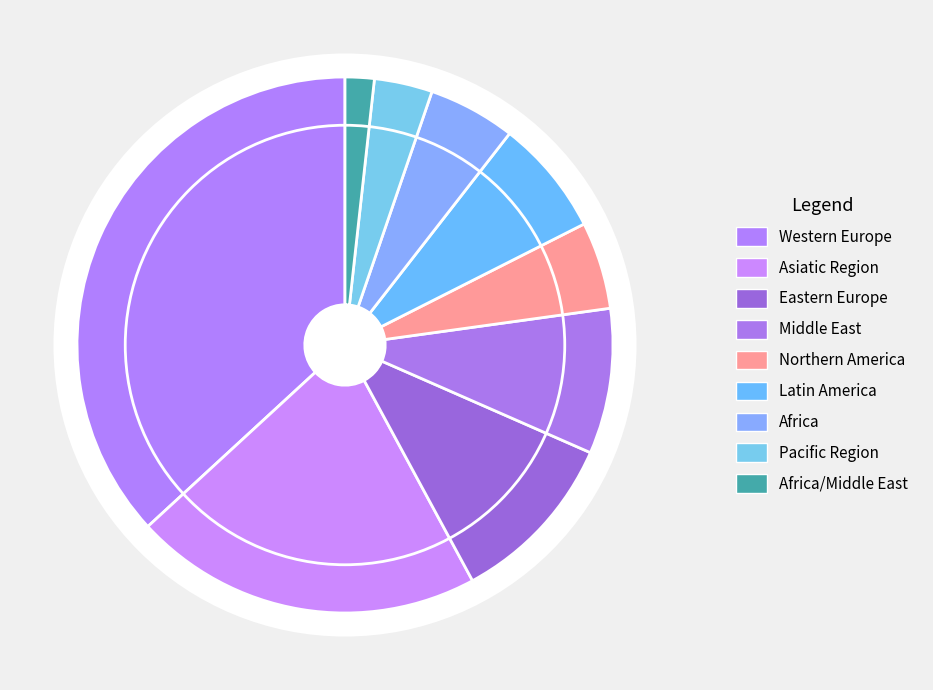

Approximately how many times larger is the value at Western Europe compared to Africa?

7.0